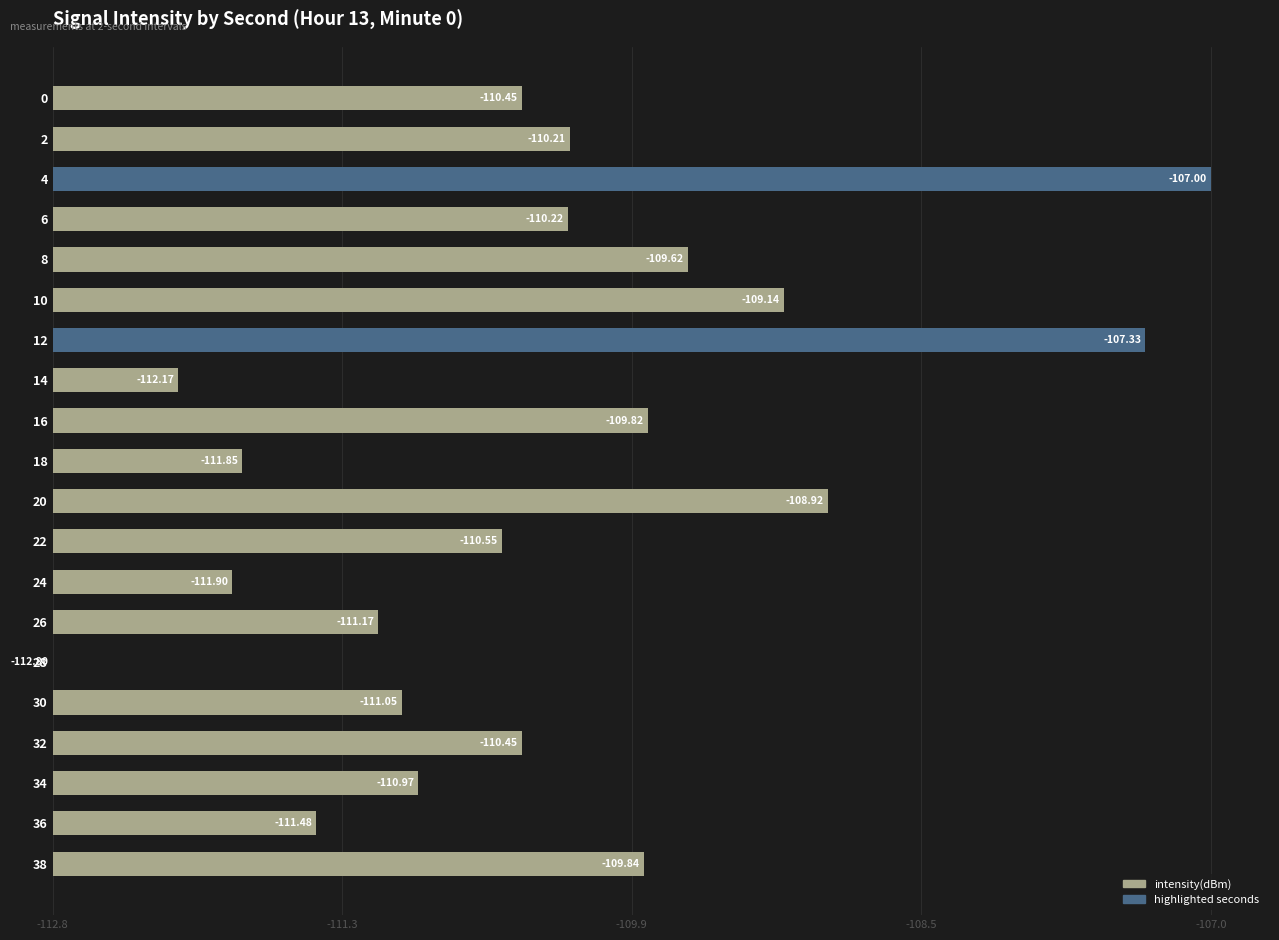

Are the bars horizontal?

Yes